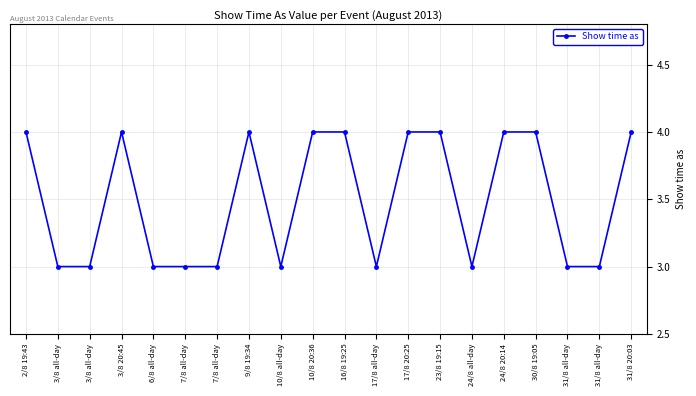

At which category does the chart reach its minimum across all series?

3/8 all-day